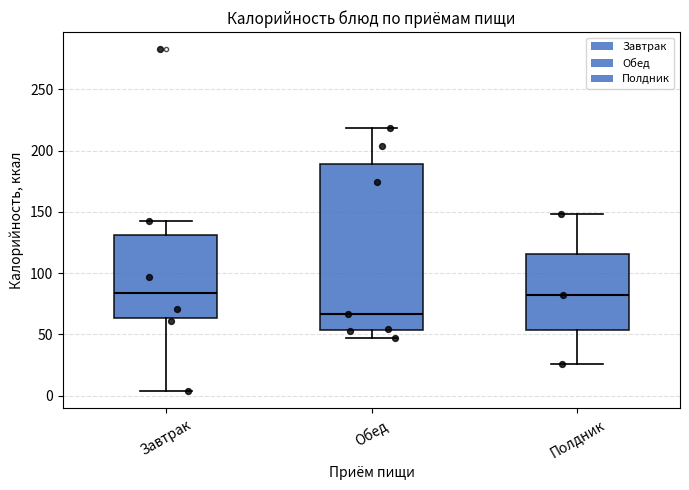

Reading left to right, read every box against the y-axis: the position of its median line, the range the box covers, and the ends of its whiskers. The values are not printed on the chart, so give them approximately, as read against the axis.

Завтрак: median 85, box 65 to 130, whiskers 5 to 145
Обед: median 65, box 55 to 190, whiskers 45 to 220
Полдник: median 80, box 55 to 115, whiskers 25 to 150